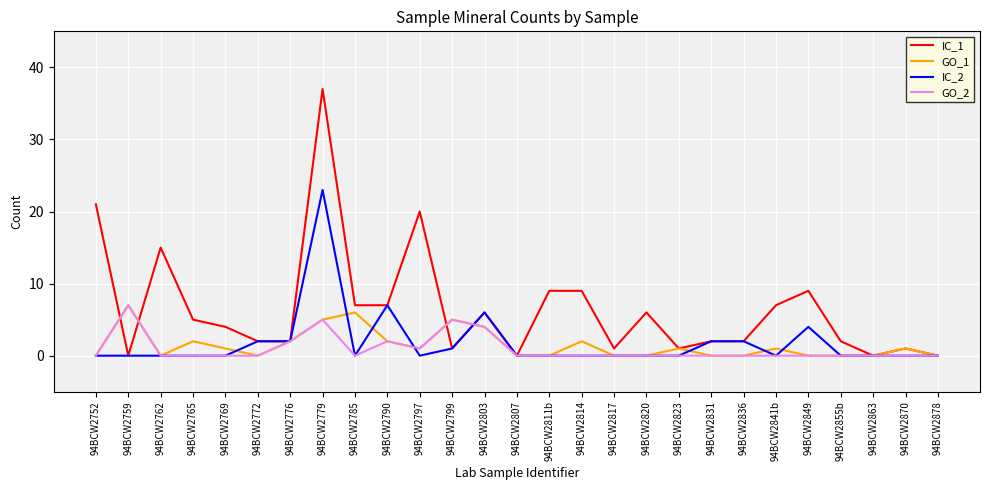

Where is the first local maximum for IC_1?

94BCW2762